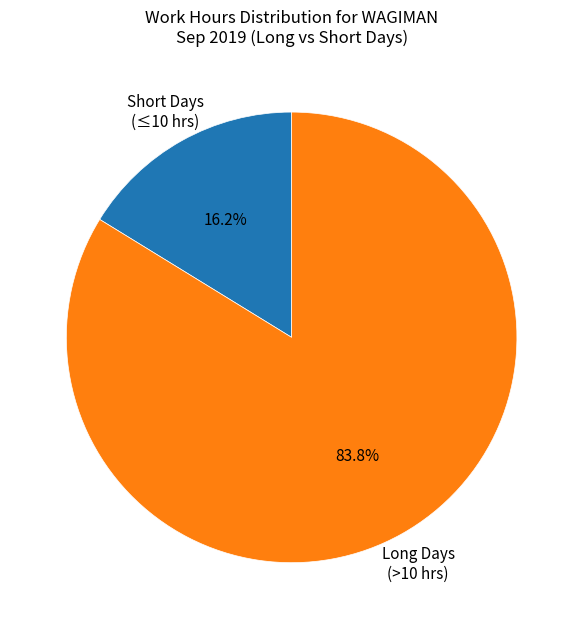

What is the largest slice in the pie chart?

Long Days (>10 hrs)